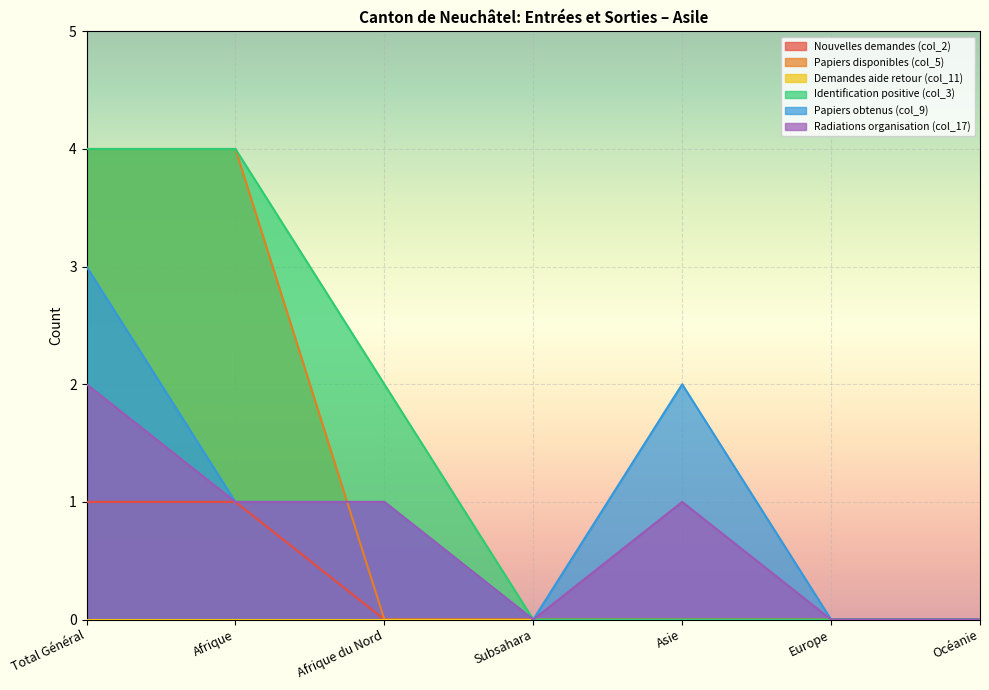

Reading right to left, what are all the values shown in this chart?

Nouvelles demandes (col_2): 0	0	0	0	0	1	1
Papiers disponibles (col_5): 0	0	0	0	0	4	4
Identification positive (col_3): 0	0	0	0	2	4	4
Papiers obtenus (col_9): 0	0	2	0	1	1	3
Radiations organisation (col_17): 0	0	1	0	1	1	2